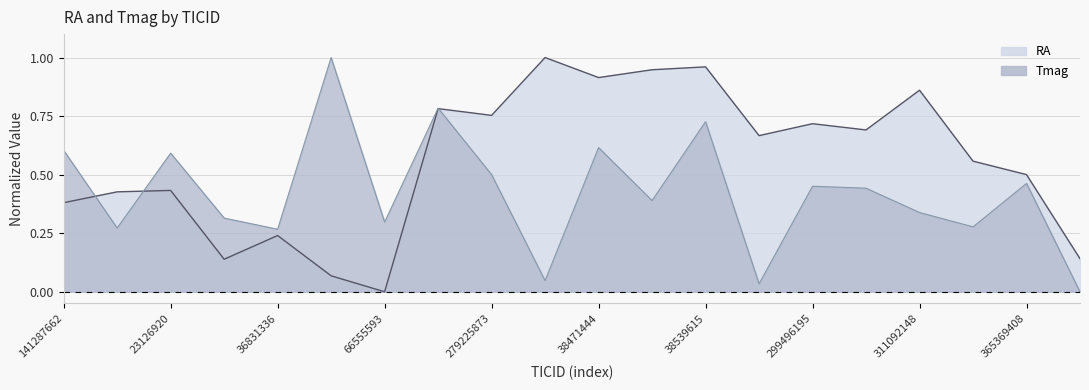

After their last crossing, which series has the higher values: Tmag or RA?

RA